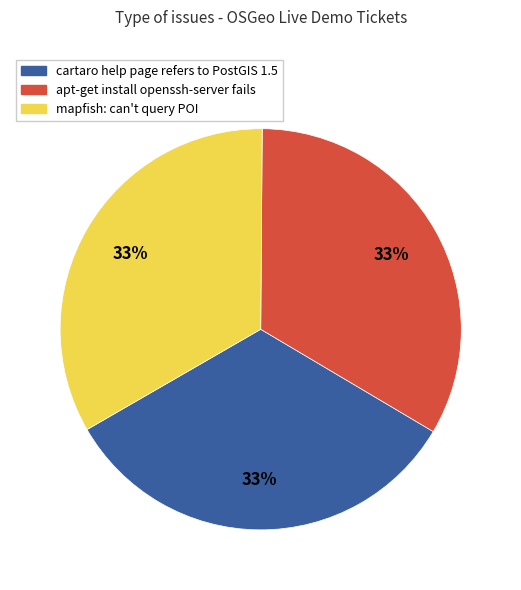

To the nearest percent, what portion does apt-get install openssh-server fails represent?

33%